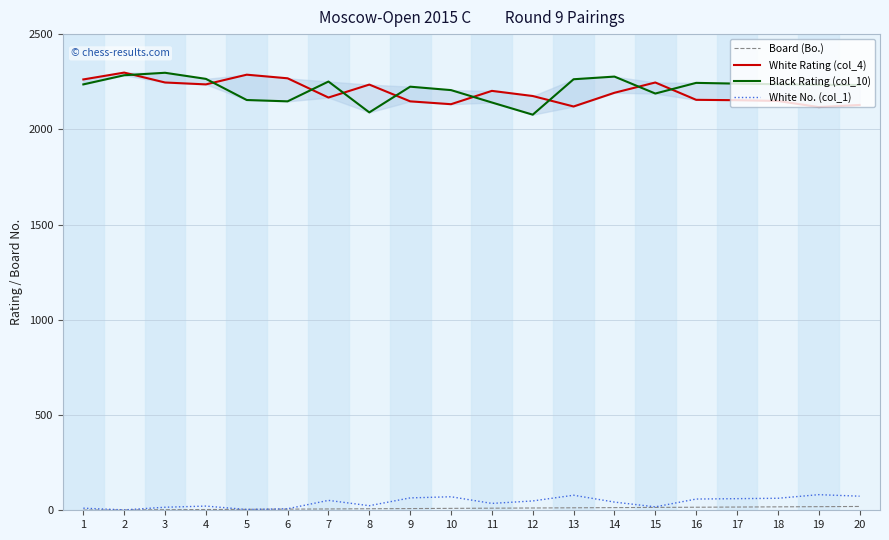

How many lines are shown in the chart?

4